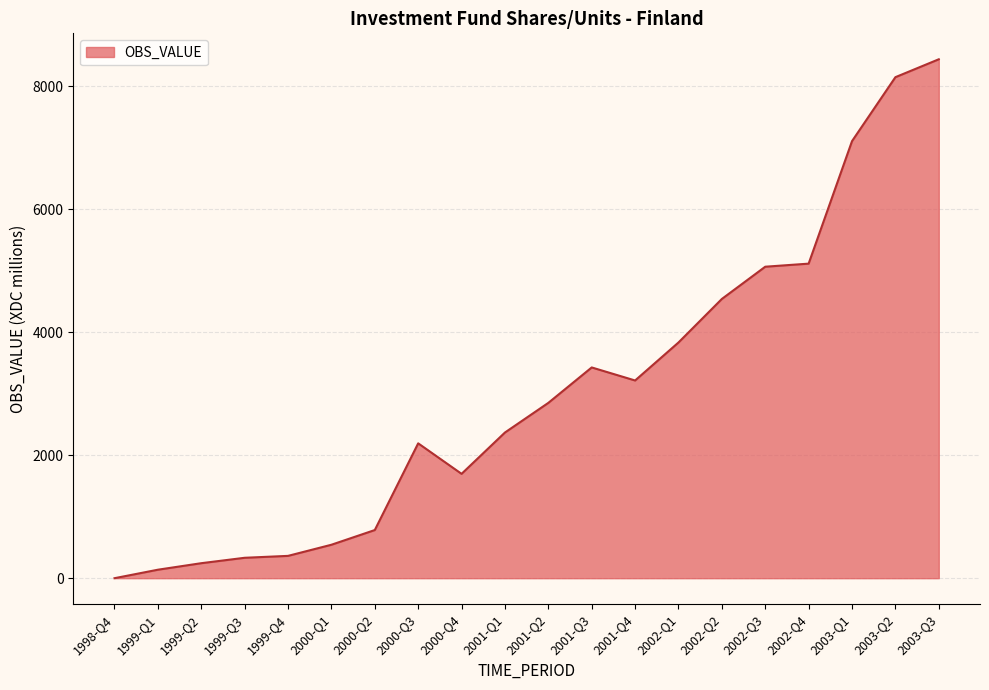

The value at 2002-Q4 is 1668. True or false?

False